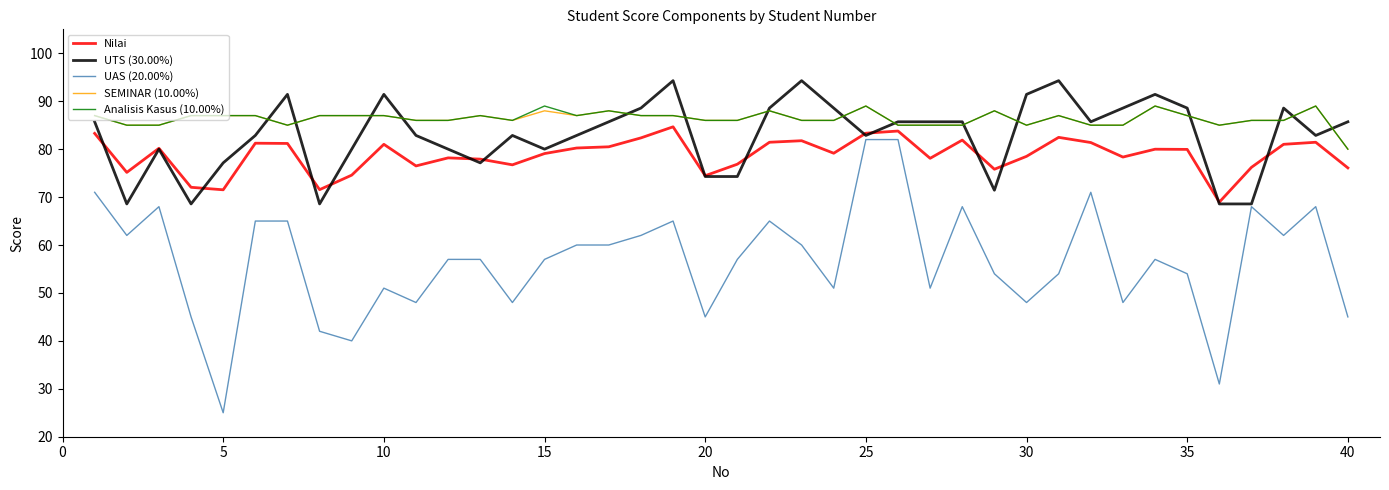

Which series has the largest range (max minus min)?

UAS (20.00%)